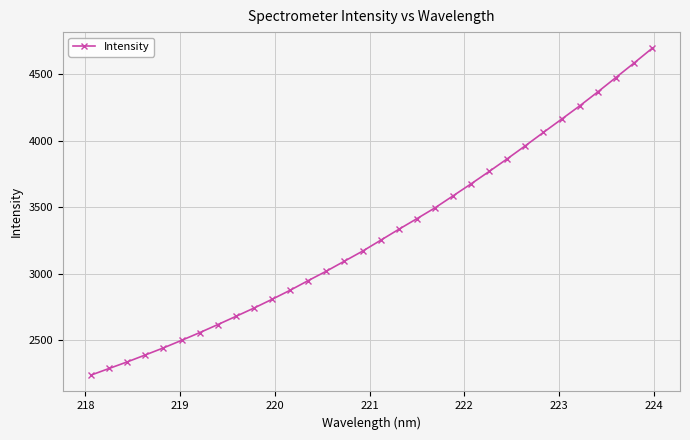

What is the greatest value displayed?

4692.5